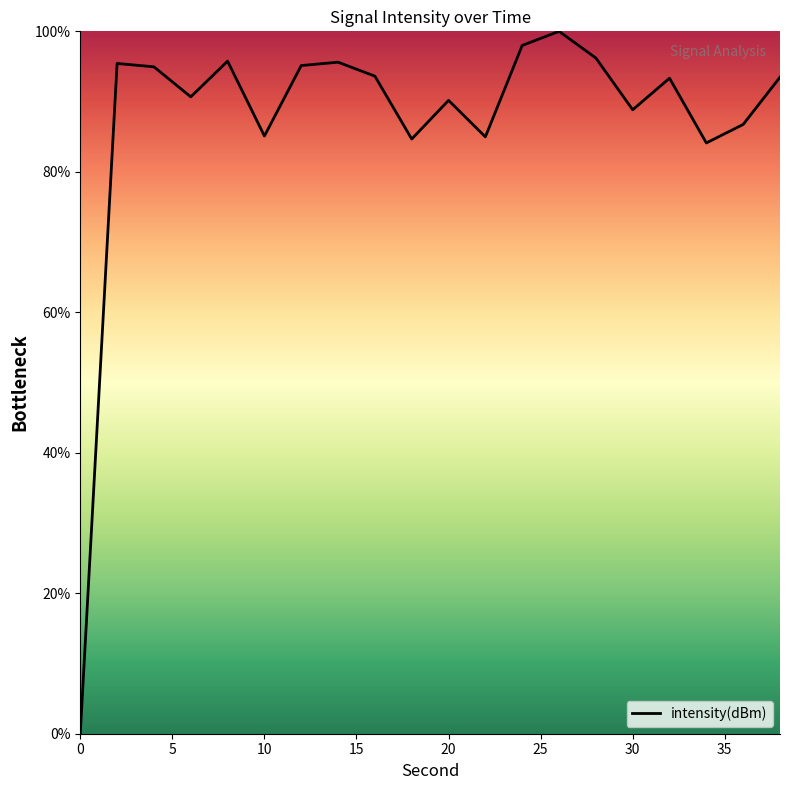

Count the number of data series in this chart.

1